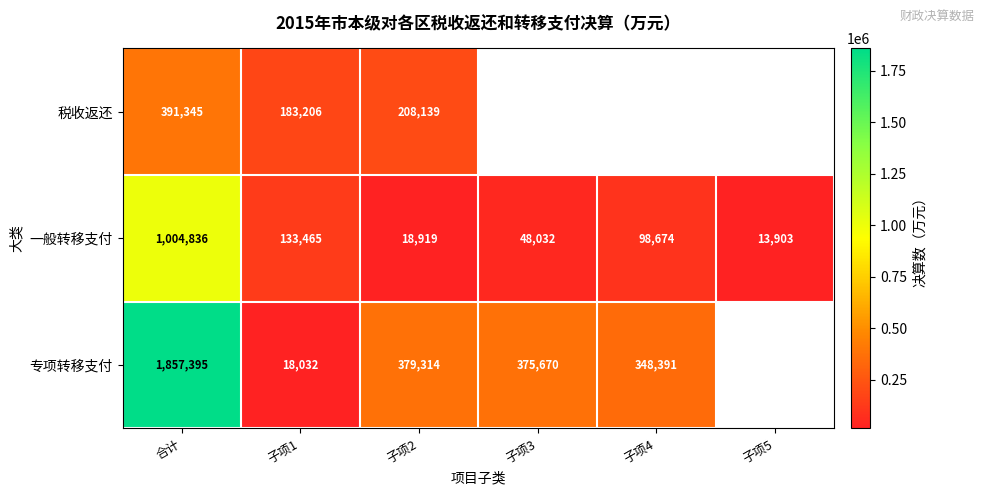

Where is 一般转移支付 nearest to the value 509369?

子项1